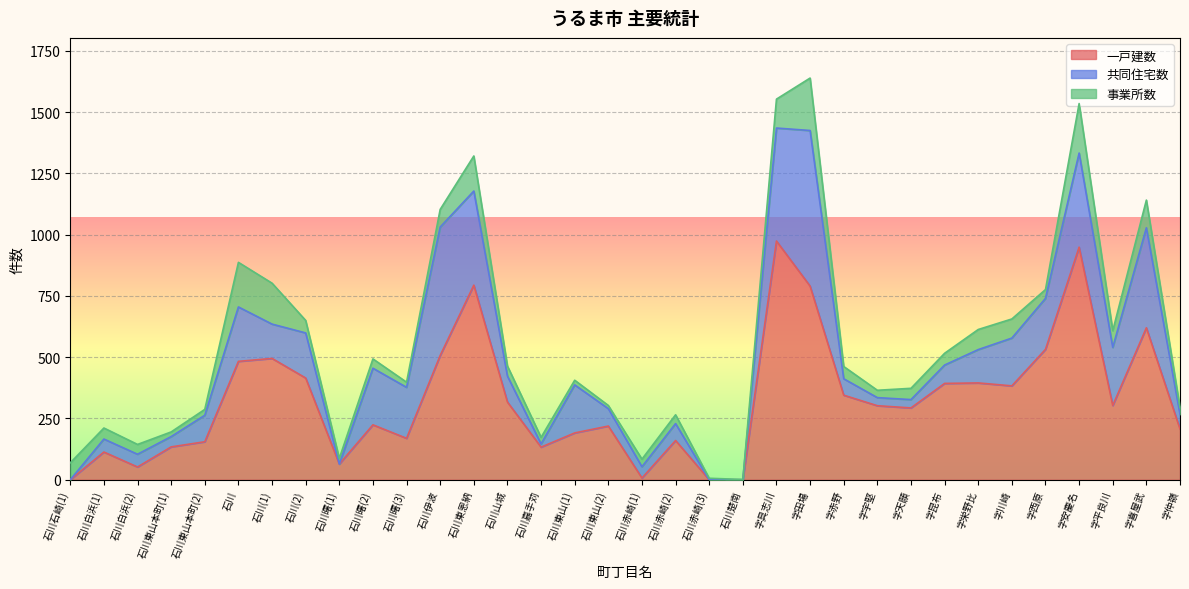

Is it true that 一戸建数 equals 464 at 字平良川?

False